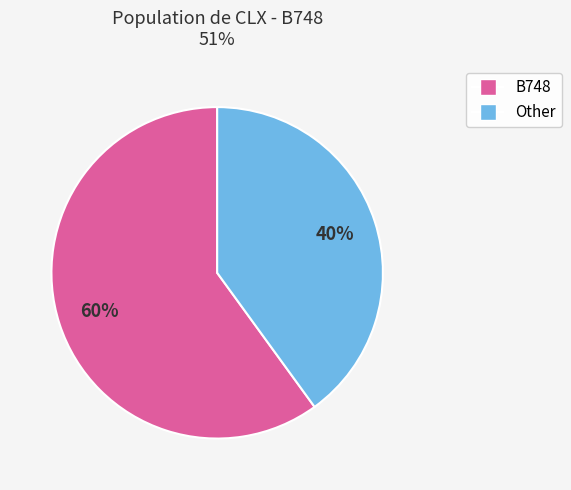

Which category has the biggest portion of the pie?

B748